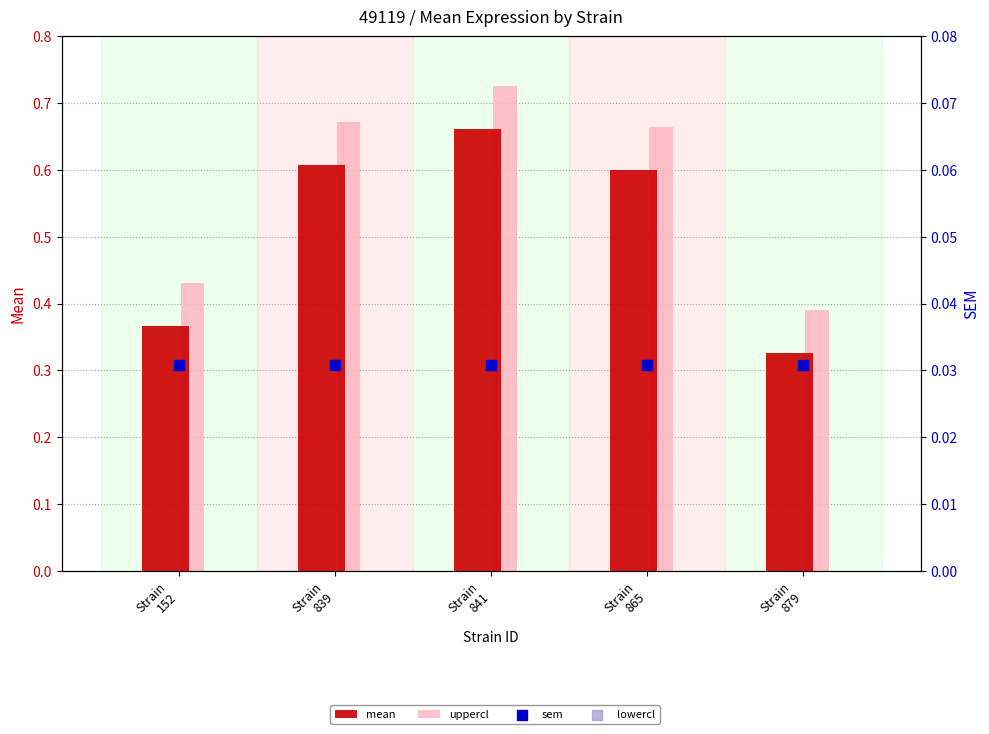

What are all the series names shown in the legend?

mean, uppercl, sem, lowercl